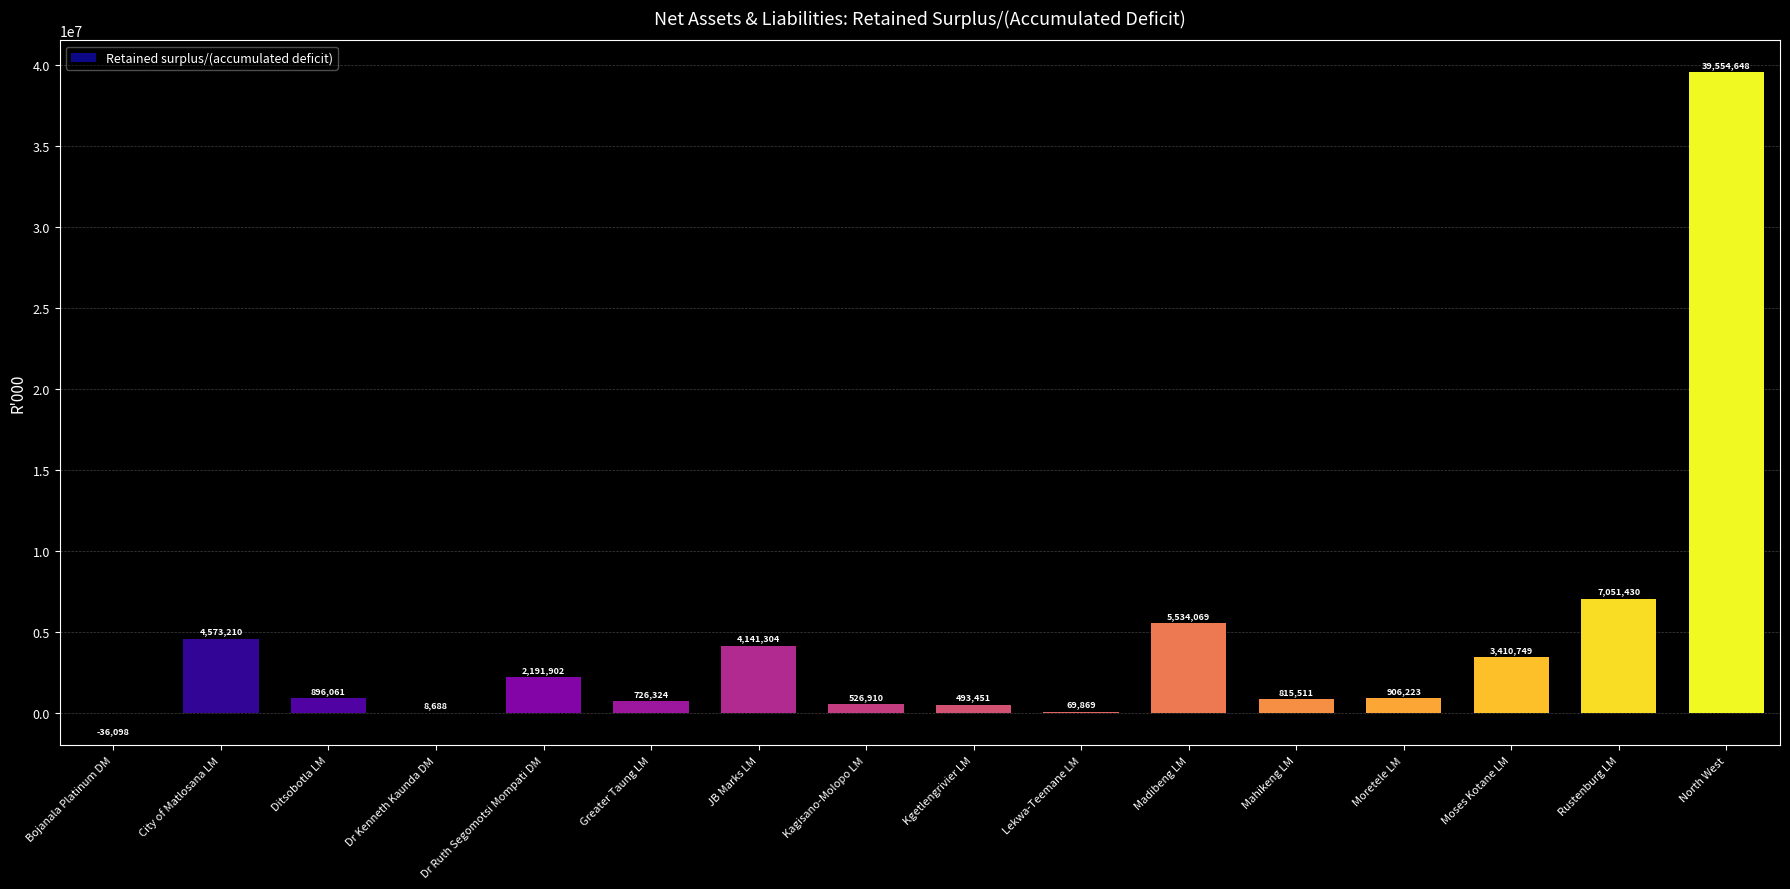

At which label does the data first exceed 906223?

City of Matlosana LM